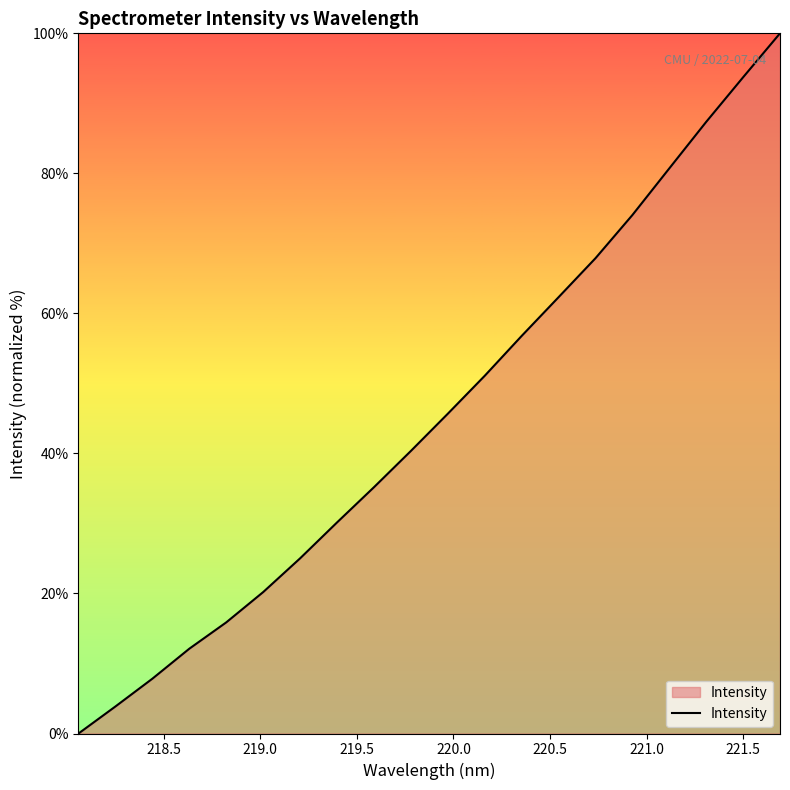

What is the maximum value shown in the chart?

100.0